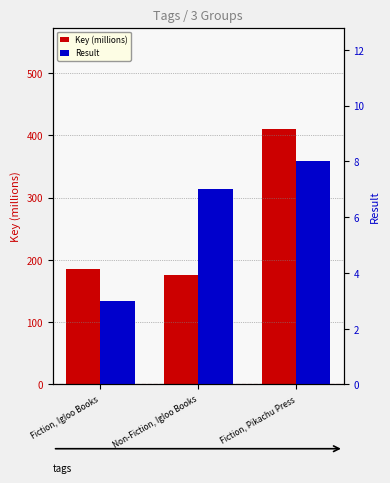

What is the smallest value displayed?

3.0